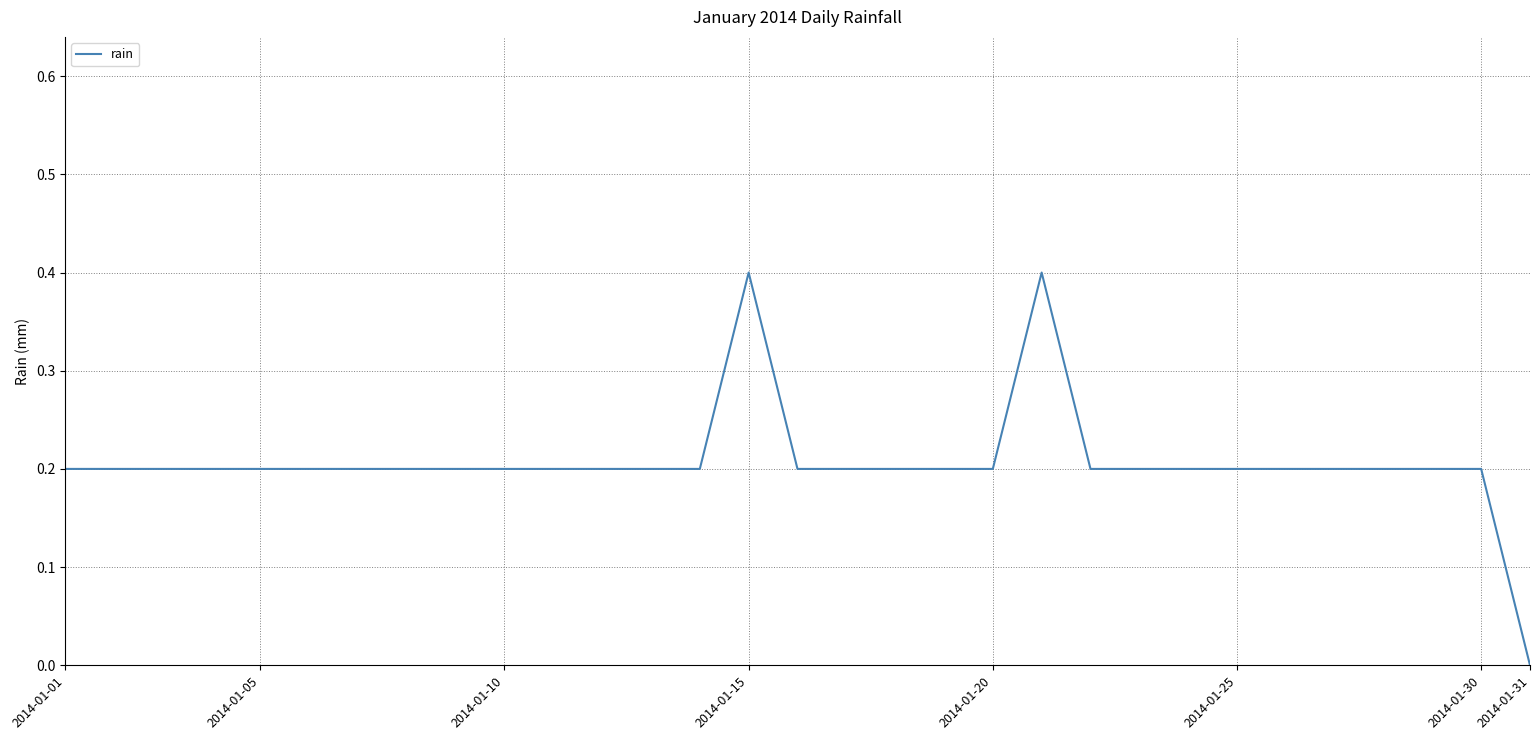

What is the maximum value shown in the chart?

0.4